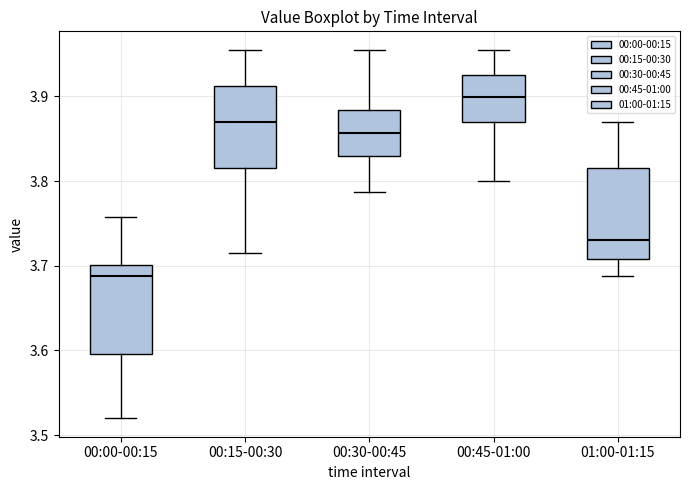

Reading left to right, transcribe this box plot: for each box, give where its median line is, the range the box spans, and where its two whiskers end, as read against the y-axis. The values are not printed on the chart, so give them approximately, as read against the axis.

00:00-00:15: median 3.69, box 3.60 to 3.70, whiskers 3.52 to 3.76
00:15-00:30: median 3.87, box 3.81 to 3.91, whiskers 3.71 to 3.96
00:30-00:45: median 3.86, box 3.83 to 3.88, whiskers 3.79 to 3.96
00:45-01:00: median 3.90, box 3.87 to 3.93, whiskers 3.80 to 3.96
01:00-01:15: median 3.73, box 3.71 to 3.81, whiskers 3.69 to 3.87